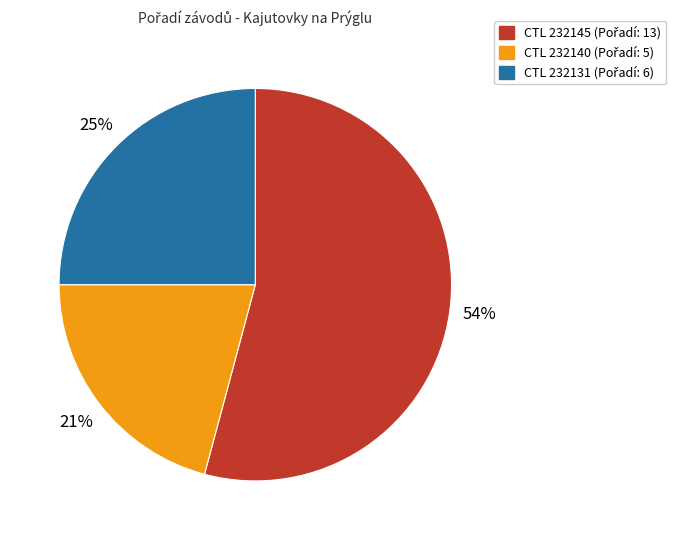

To the nearest percent, what is the average slice percentage?

33%